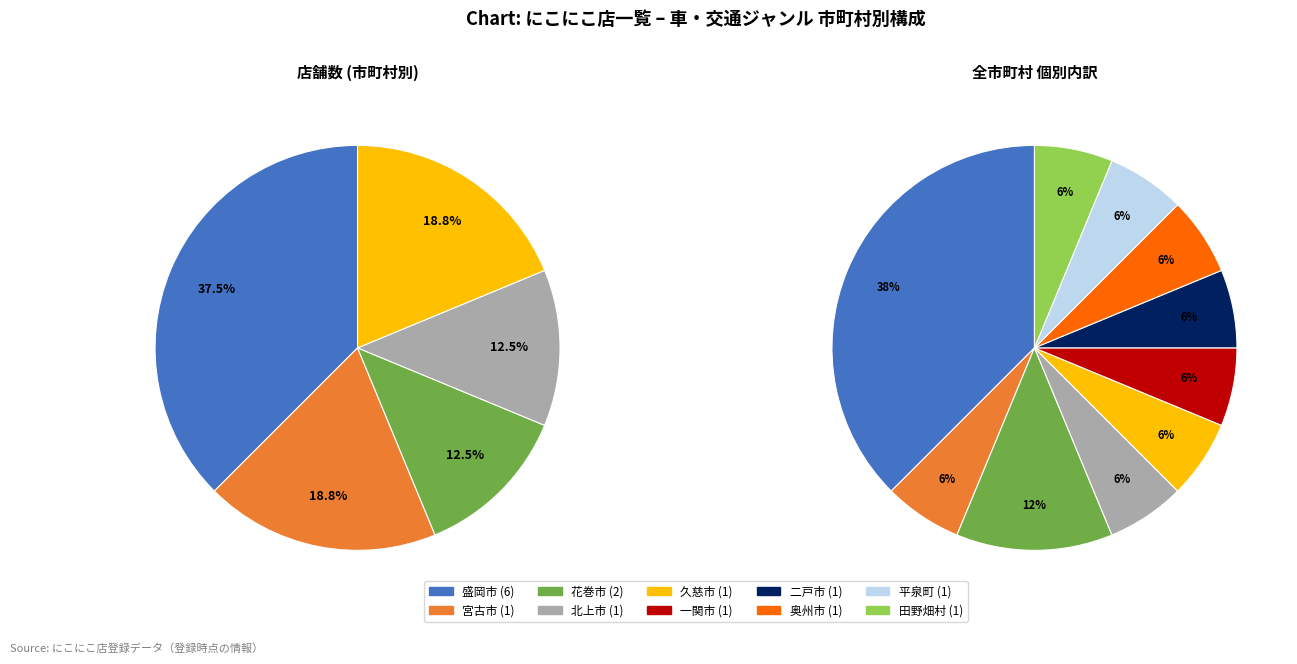

Does 二戸市 represent more than half of the total?

No